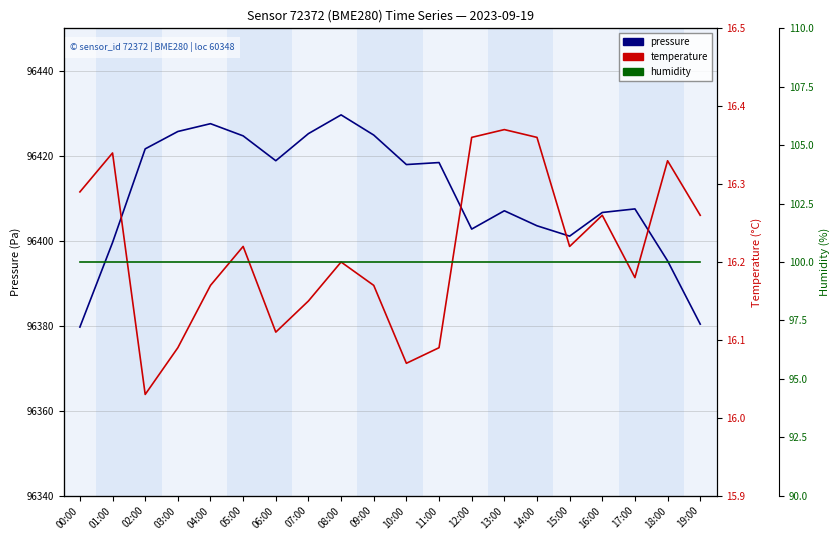

What is the lowest value of the pressure series?

96379.7